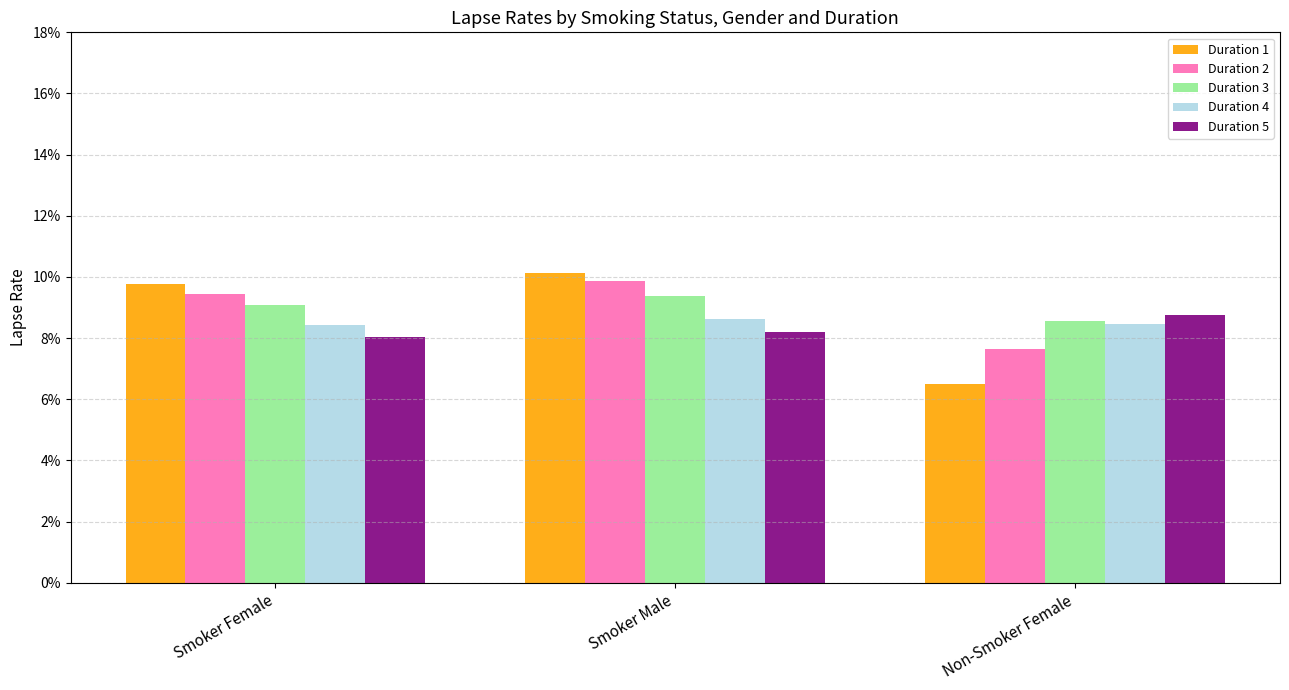

Which series changed the most between Smoker Female and Non-Smoker Female?

Duration 1